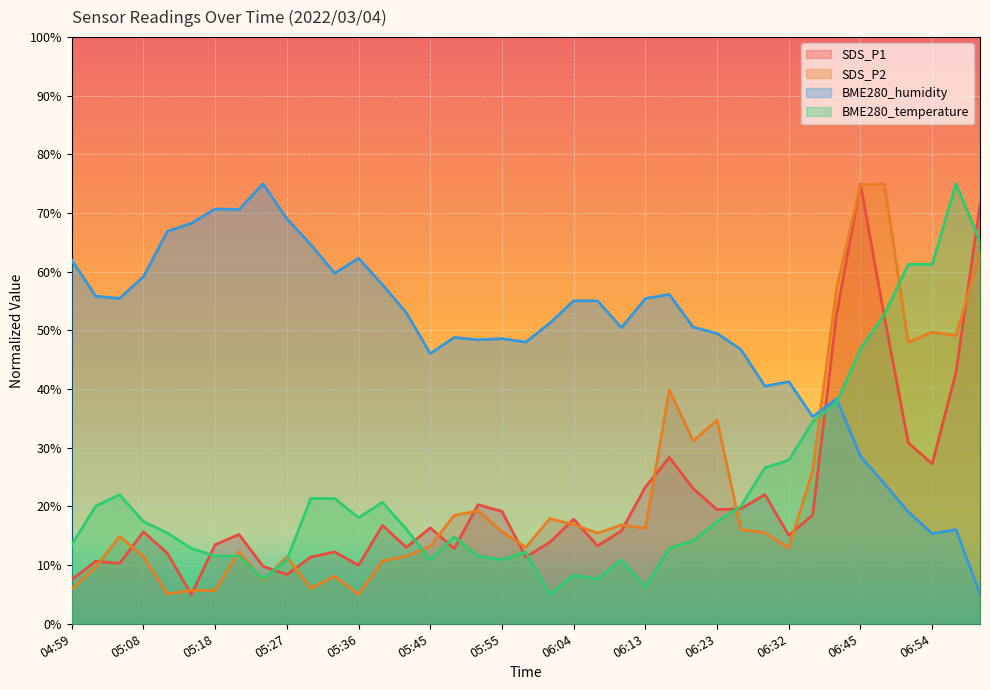

At which category is the sum across all series the highest?

06:45